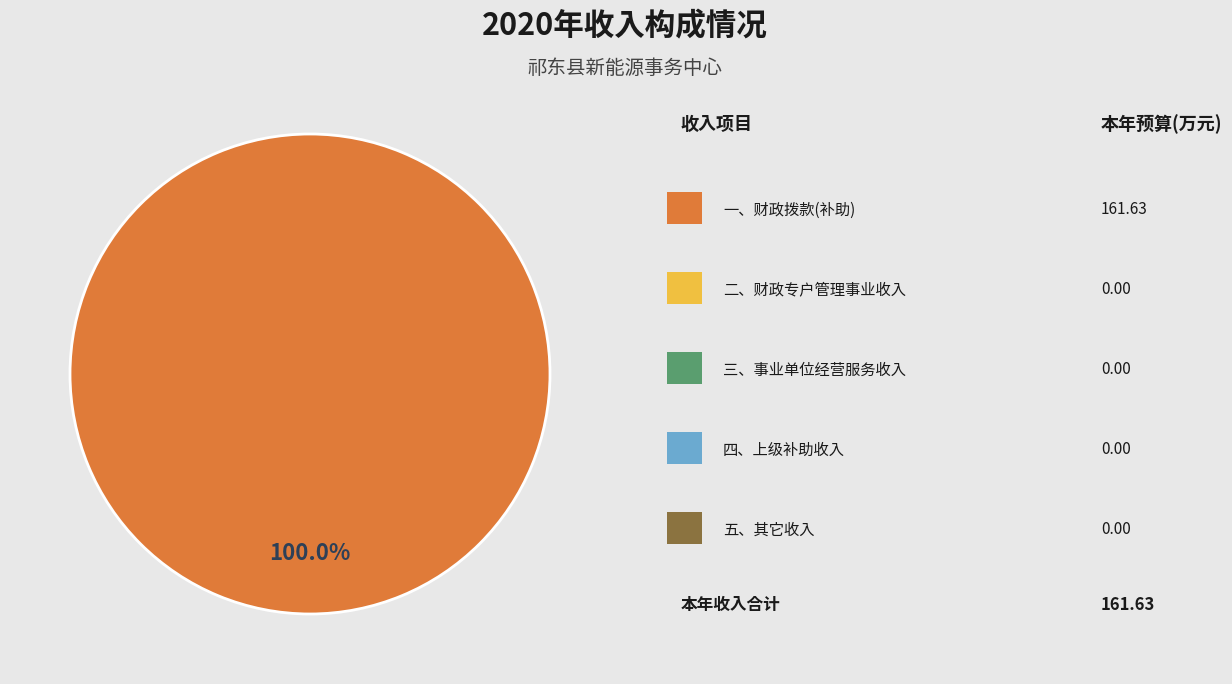

Is there any slice that represents more than half of the pie?

Yes